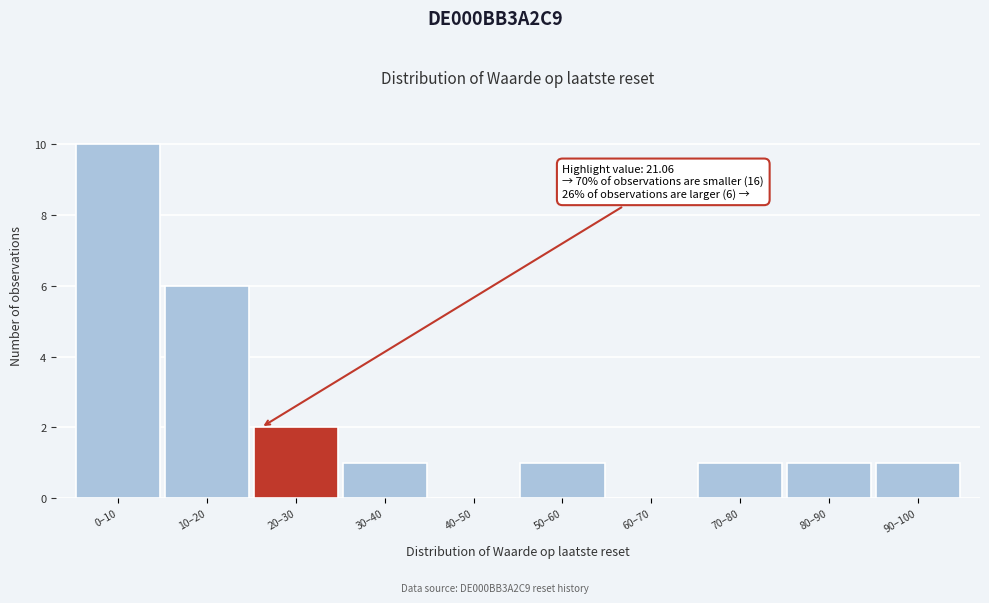

Reading left to right, transcribe all the data shown in this chart.

0–10=10	10–20=6	20–30=2	30–40=1	40–50=0	50–60=1	60–70=0	70–80=1	80–90=1	90–100=1